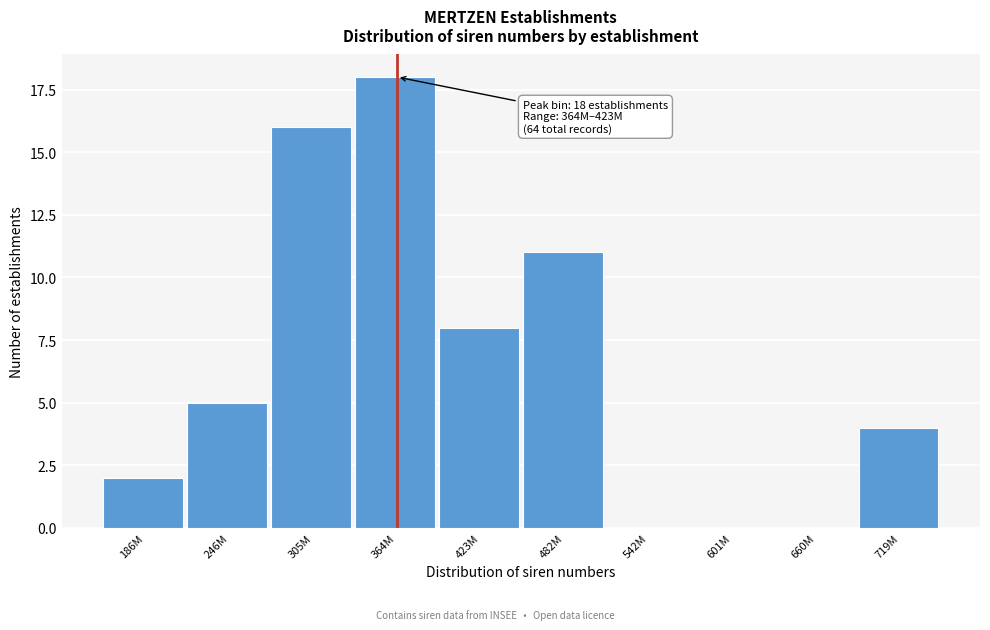

Reading left to right, what are all the values shown in this chart?

186M=2	246M=5	305M=16	364M=18	423M=8	482M=11	542M=0	601M=0	660M=0	719M=4